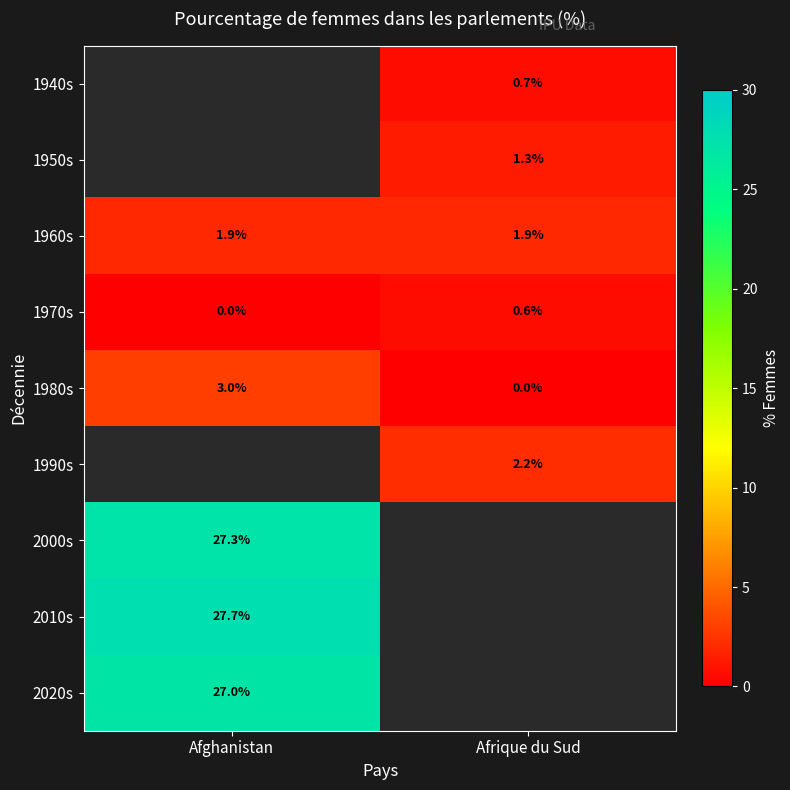

How many data points in 1980s are less than 3?

1